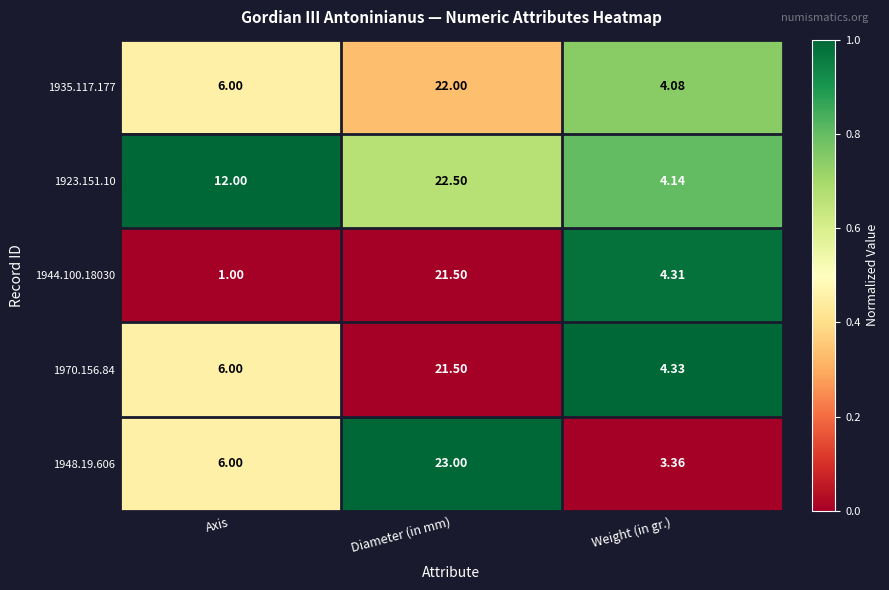

At which label does 1944.100.18030 first exceed 4?

Diameter (in mm)